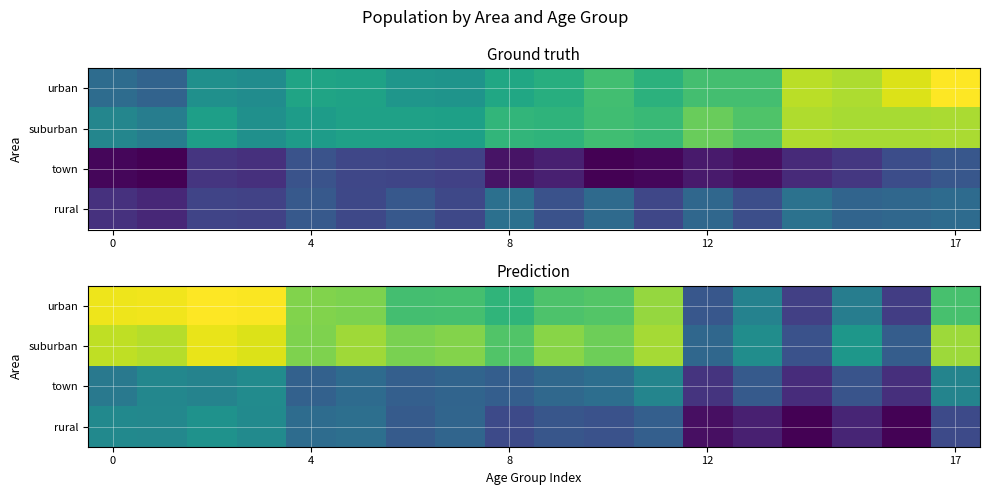

How many distinct data groups are displayed?

4